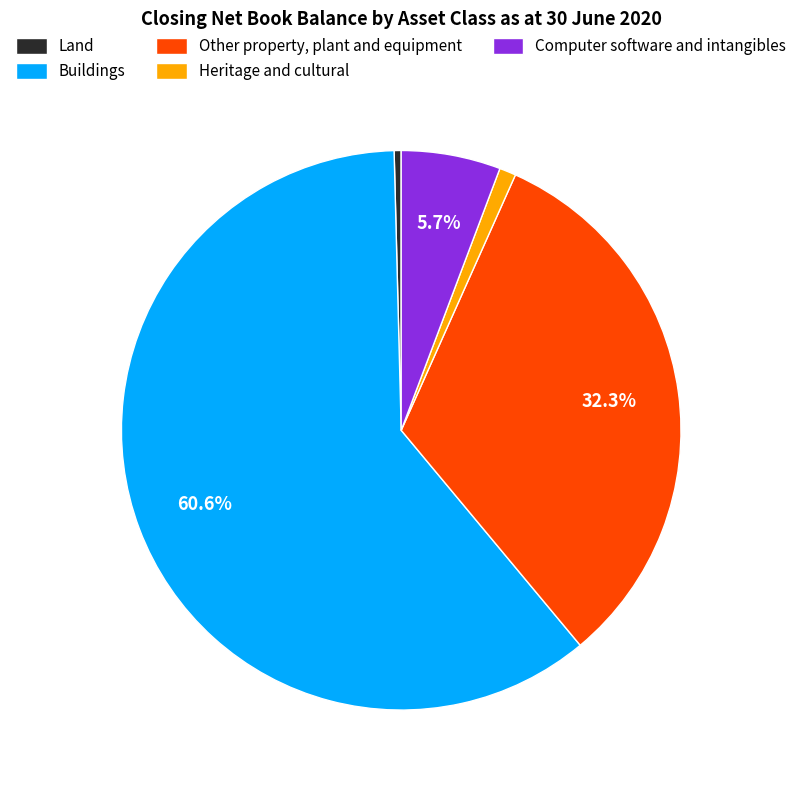

The Computer software and intangibles slice represents 6% of the pie. True or false?

True